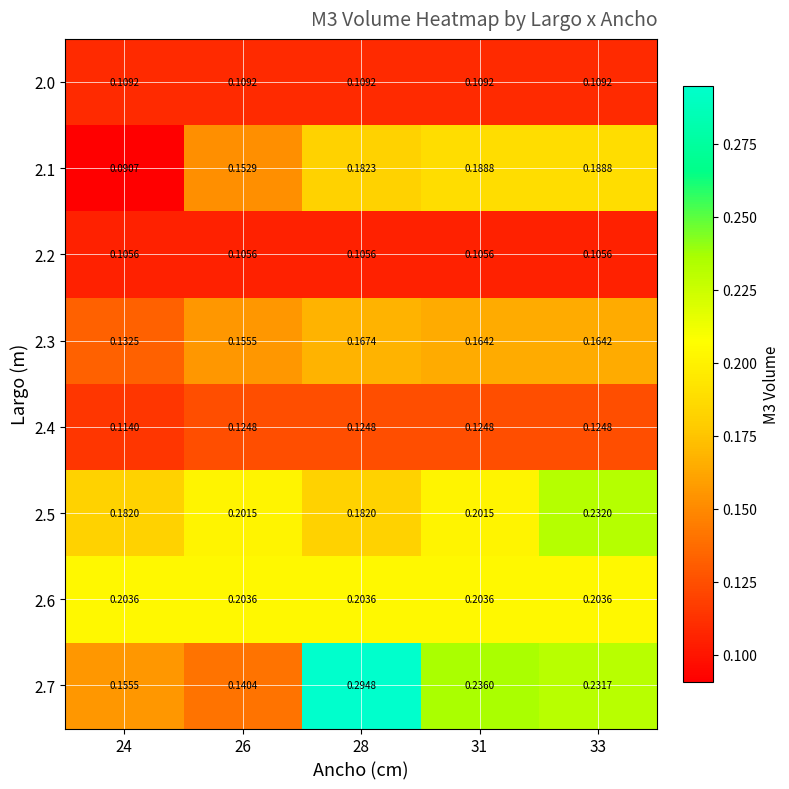

Reading right to left, list all the values displayed in this chart.

2.0: 33=0.1	31=0.1	28=0.1	26=0.1	24=0.1
2.1: 33=0.2	31=0.2	28=0.2	26=0.2	24=0.1
2.2: 33=0.1	31=0.1	28=0.1	26=0.1	24=0.1
2.3: 33=0.2	31=0.2	28=0.2	26=0.2	24=0.1
2.4: 33=0.1	31=0.1	28=0.1	26=0.1	24=0.1
2.5: 33=0.2	31=0.2	28=0.2	26=0.2	24=0.2
2.6: 33=0.2	31=0.2	28=0.2	26=0.2	24=0.2
2.7: 33=0.2	31=0.2	28=0.3	26=0.1	24=0.2